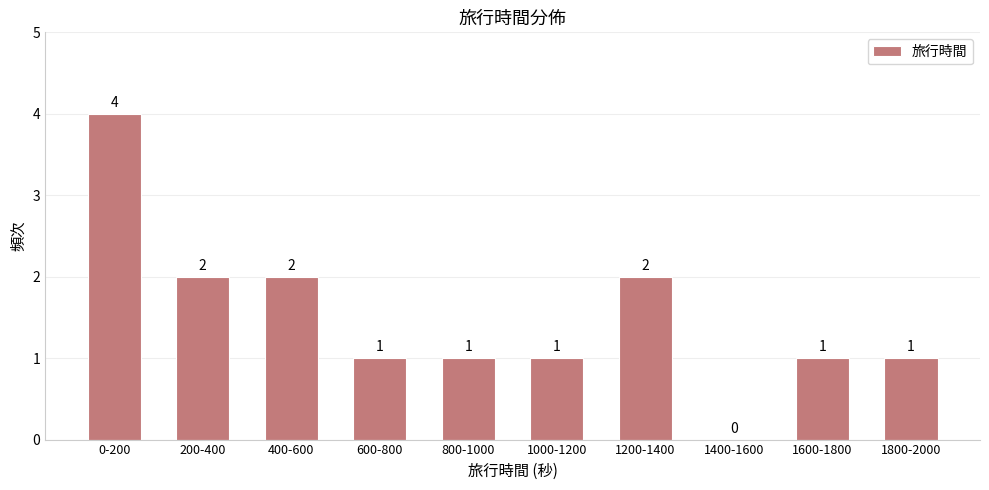

Reading right to left, transcribe all the data shown in this chart.

1800-2000=1	1600-1800=1	1400-1600=0	1200-1400=2	1000-1200=1	800-1000=1	600-800=1	400-600=2	200-400=2	0-200=4